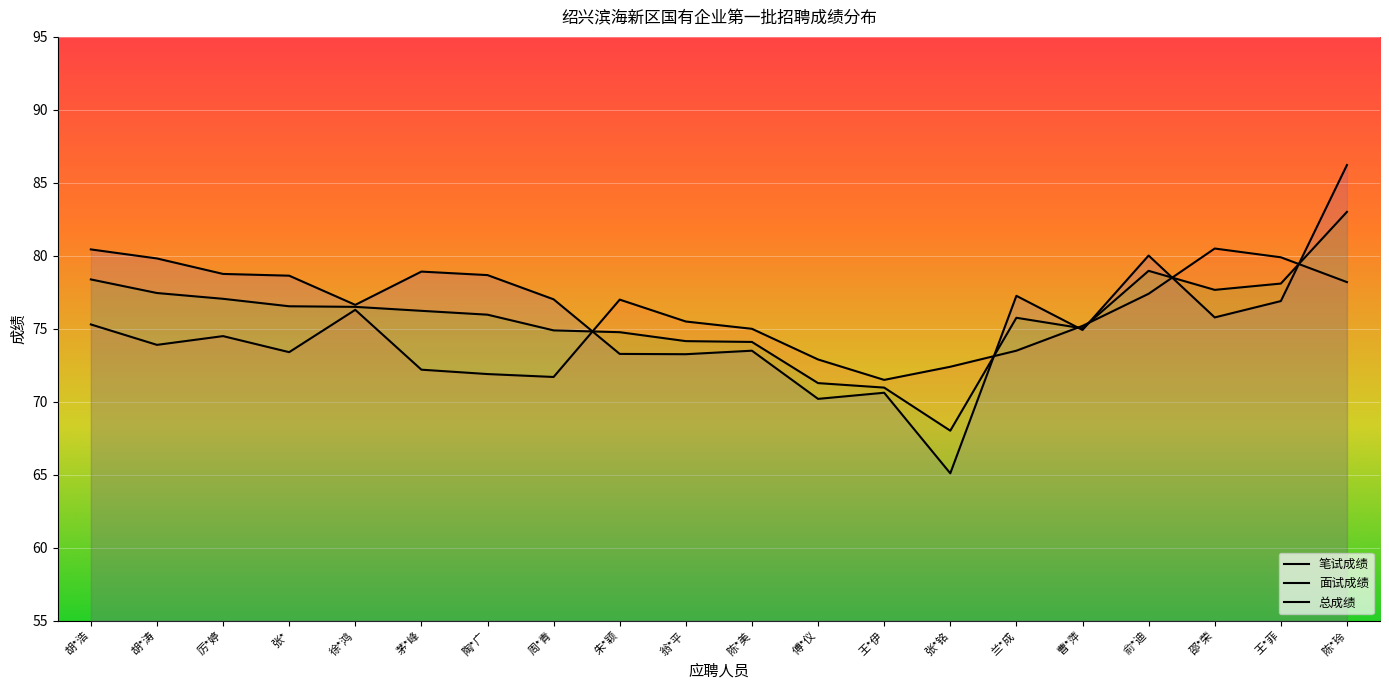

What is the average value of the 笔试成绩 series?

74.9